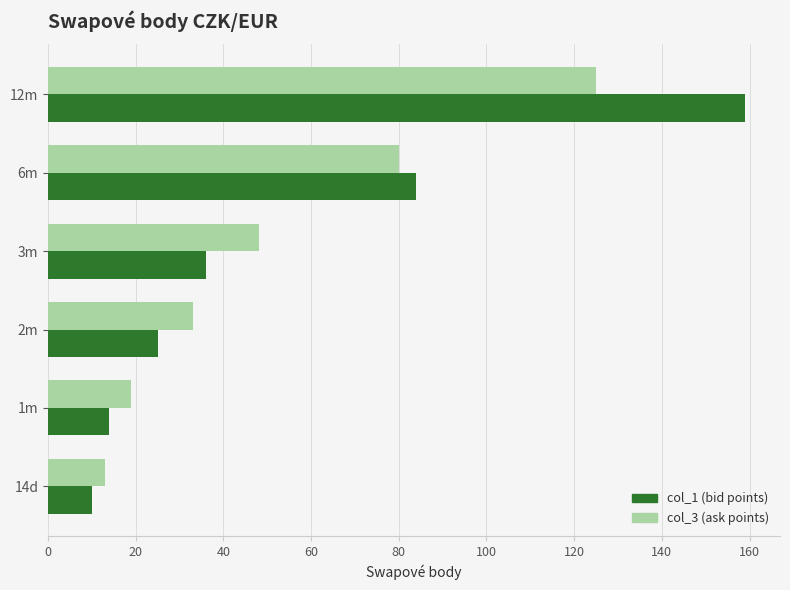

The value of col_1 (bid points) at 6m is 84. True or false?

True